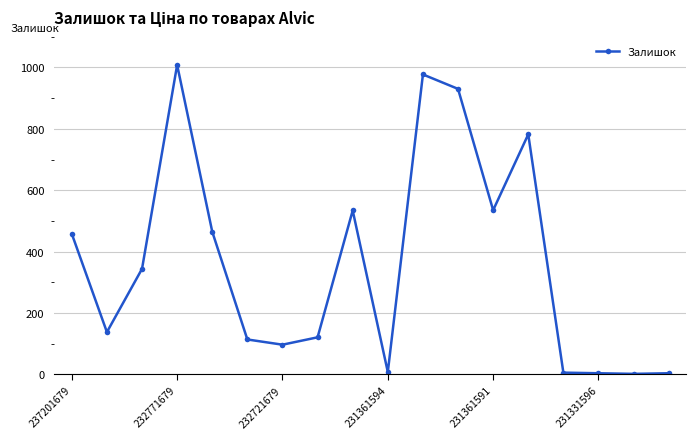

What is the difference between the second highest and minimum values?

975